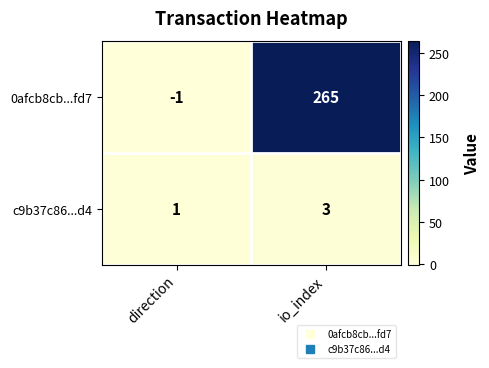

Rank the series by their average value, from lowest to highest.

c9b37c86...d4, 0afcb8cb...fd7